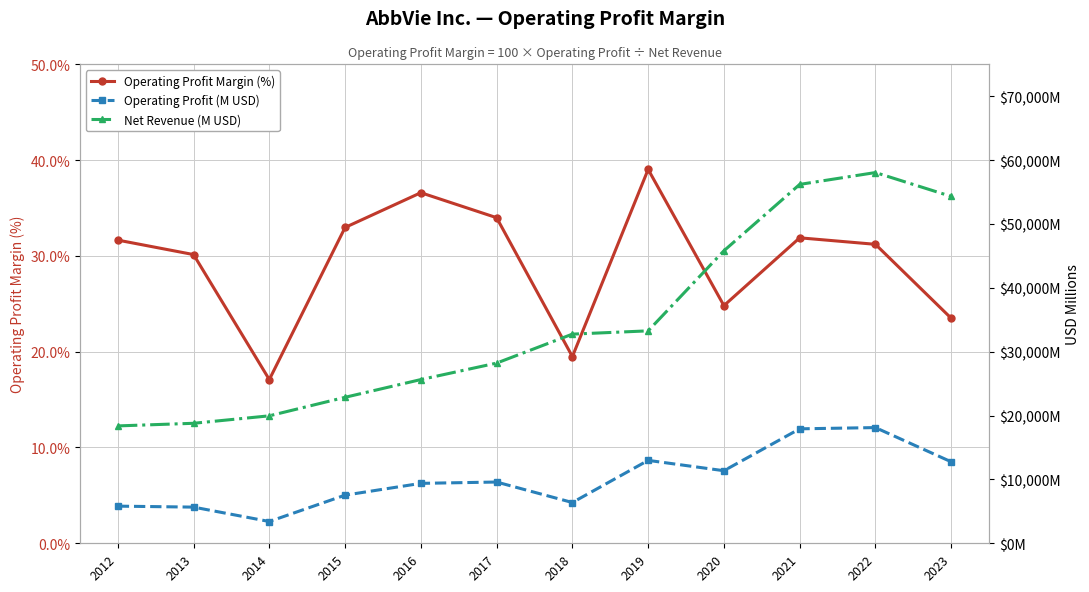

True or false: Operating Profit (M USD) and Operating Profit Margin (%) intersect in this chart.

False